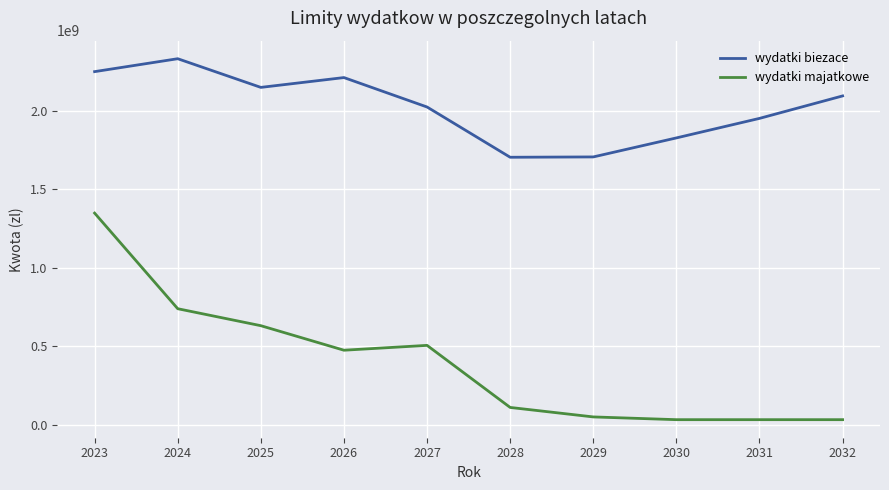

True or false: wydatki majatkowe and wydatki biezace cross at least once.

False